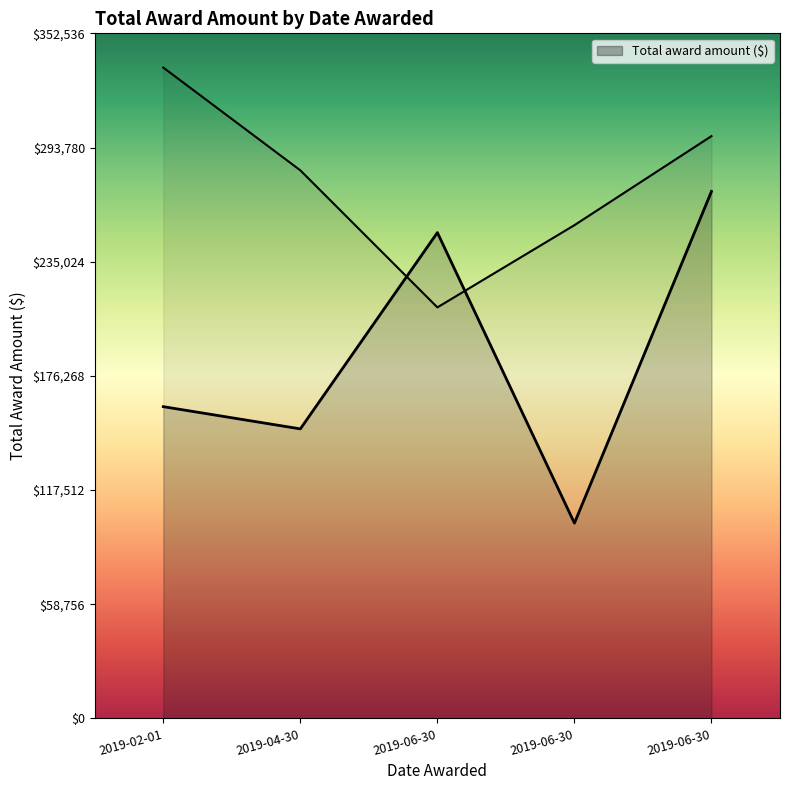

What is the approximate value at 2019-06-30?

100490